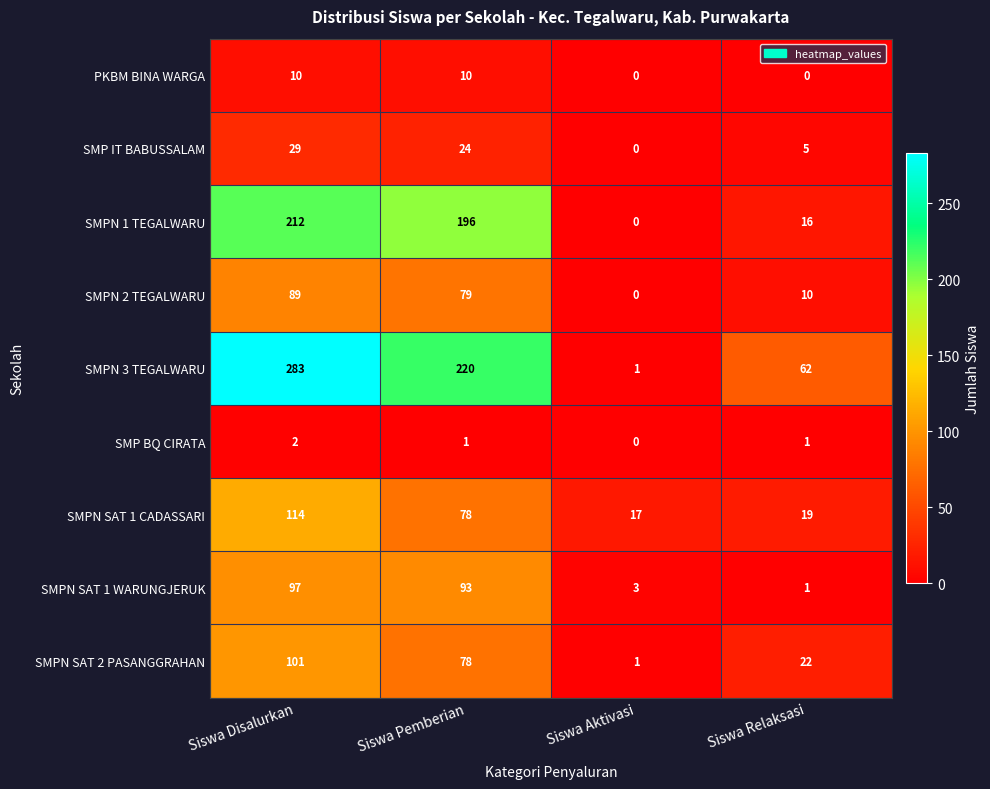

What is the difference between the SMPN SAT 1 CADASSARI values at Siswa Pemberian and Siswa Aktivasi?

61